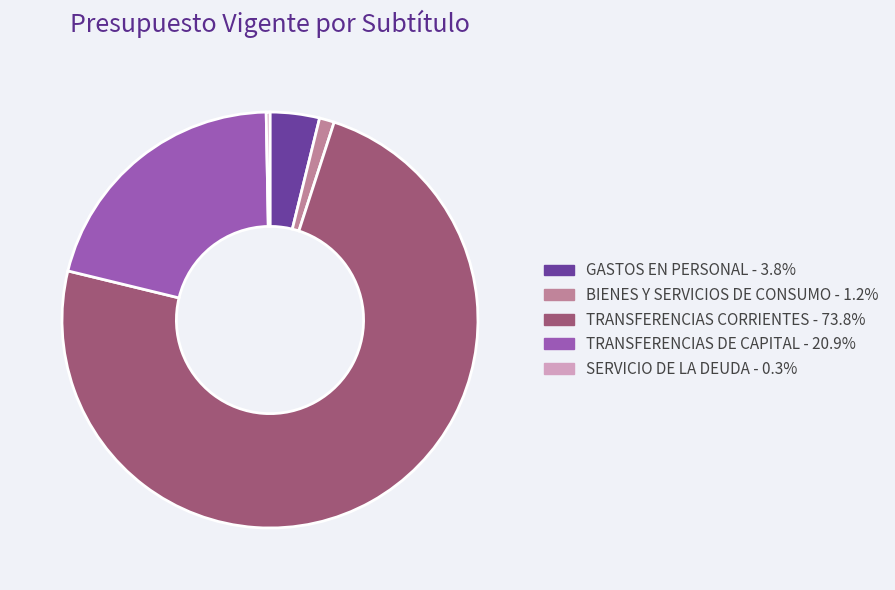

Between GASTOS EN PERSONAL and TRANSFERENCIAS CORRIENTES, which is larger?

TRANSFERENCIAS CORRIENTES